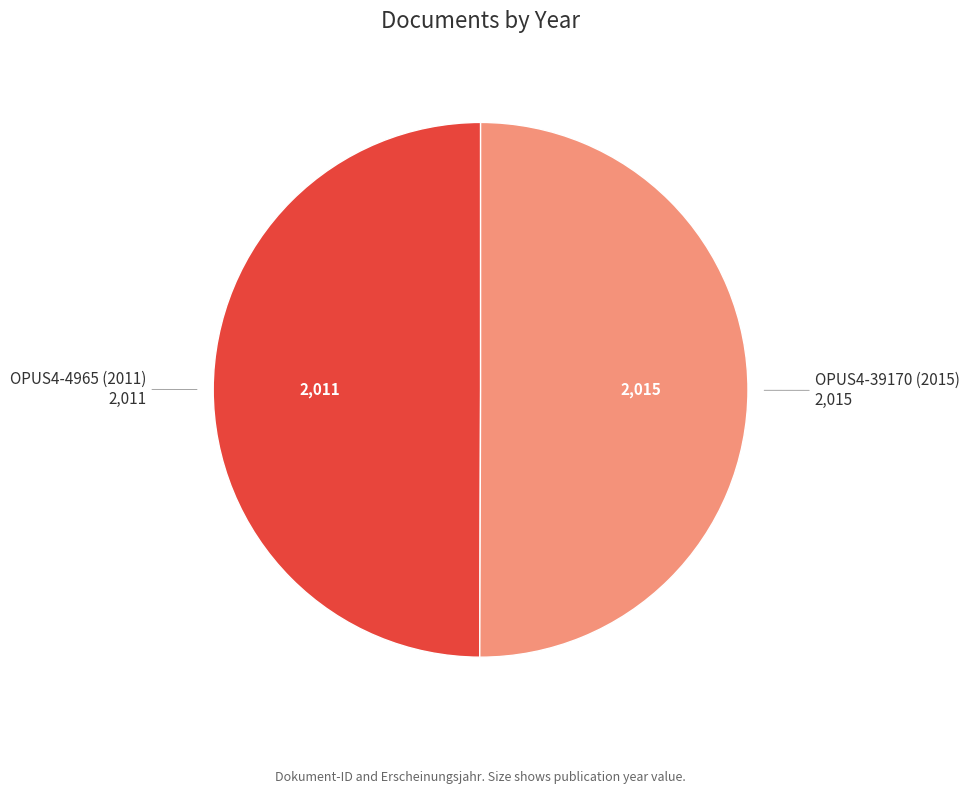

Is the sum of OPUS4-39170 (2015) and OPUS4-4965 (2011) greater than half?

Yes